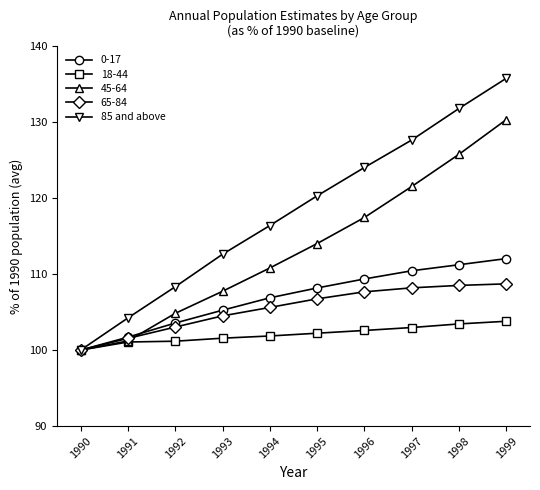

The 85 and above series shows 116.4 at 1994. True or false?

True